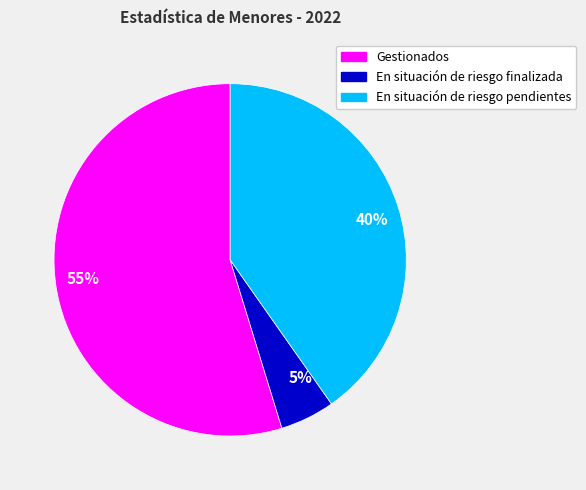

What is the majority slice?

55%